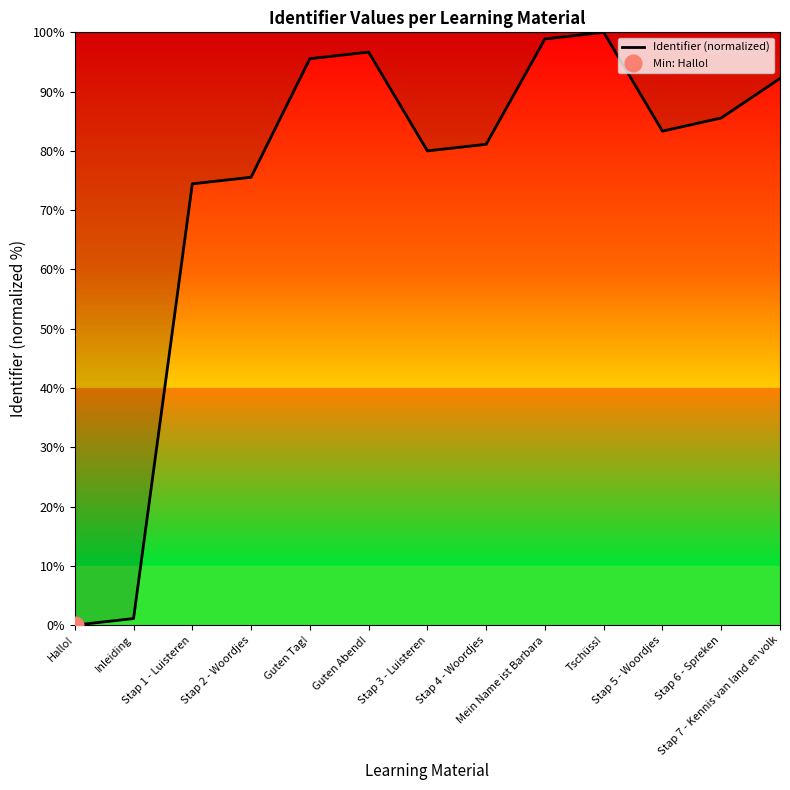

True or false: there are more than 1 points higher than both neighbors.

True